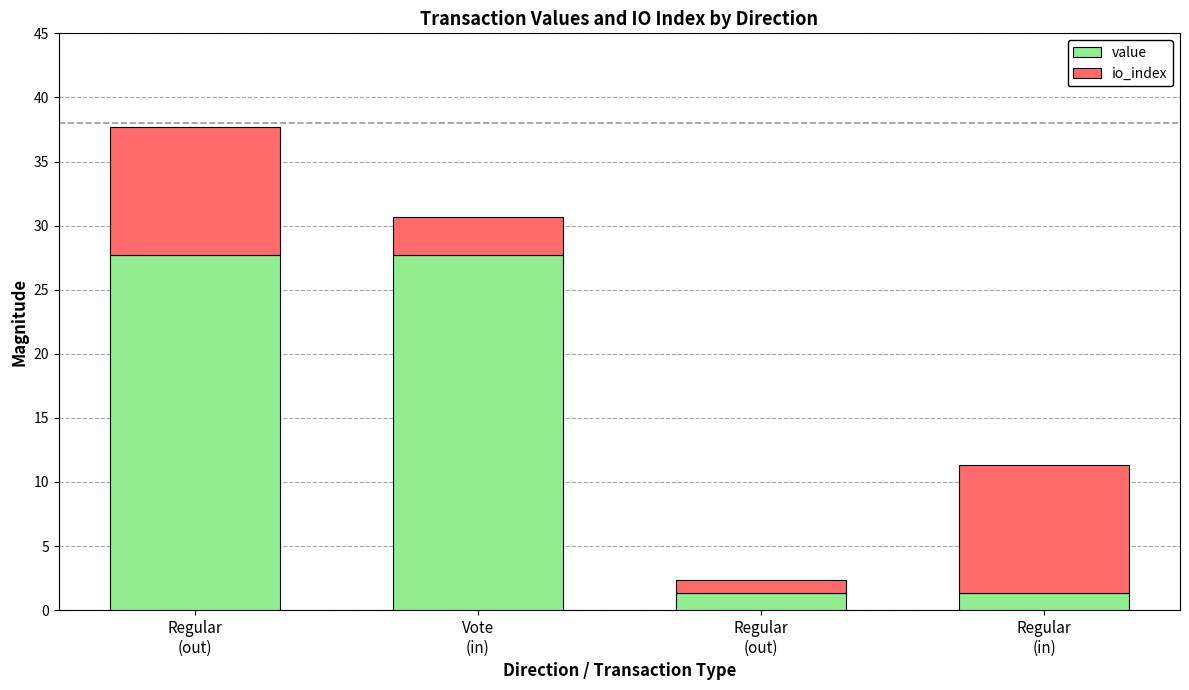

What is the label of the 3rd bar from the left?

Regular
(out)